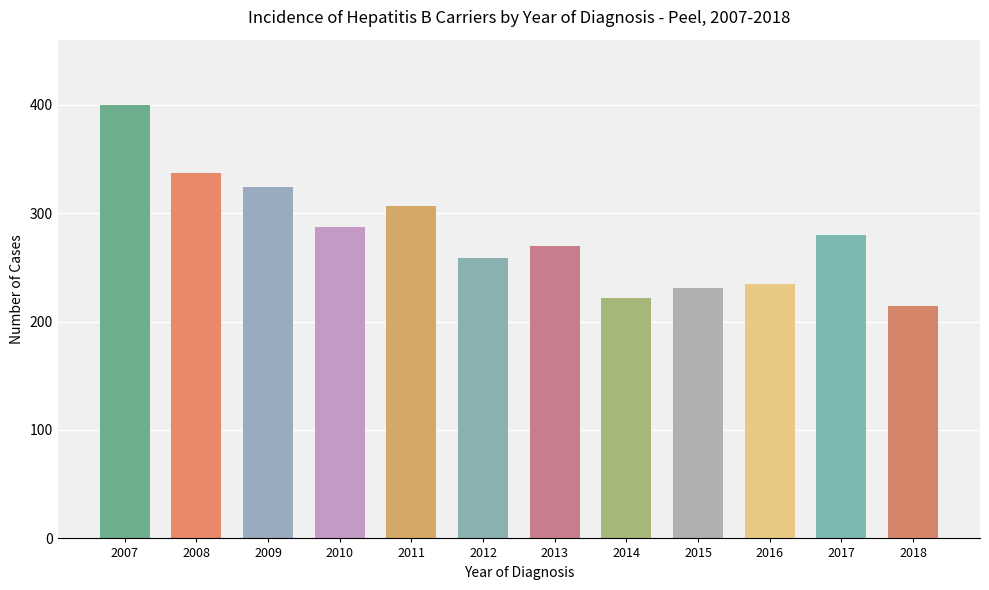

Are the bars grouped side by side (vs. stacked)?

No